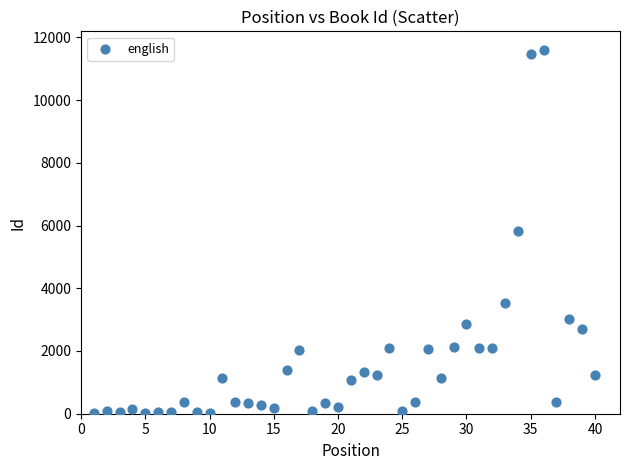

What is the range of X values (max minus min)?

39